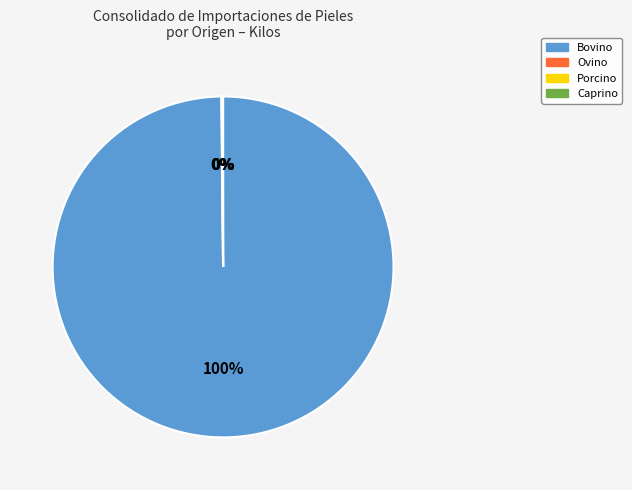

To the nearest percent, what is the difference between the largest and smallest slice percentages?

100%